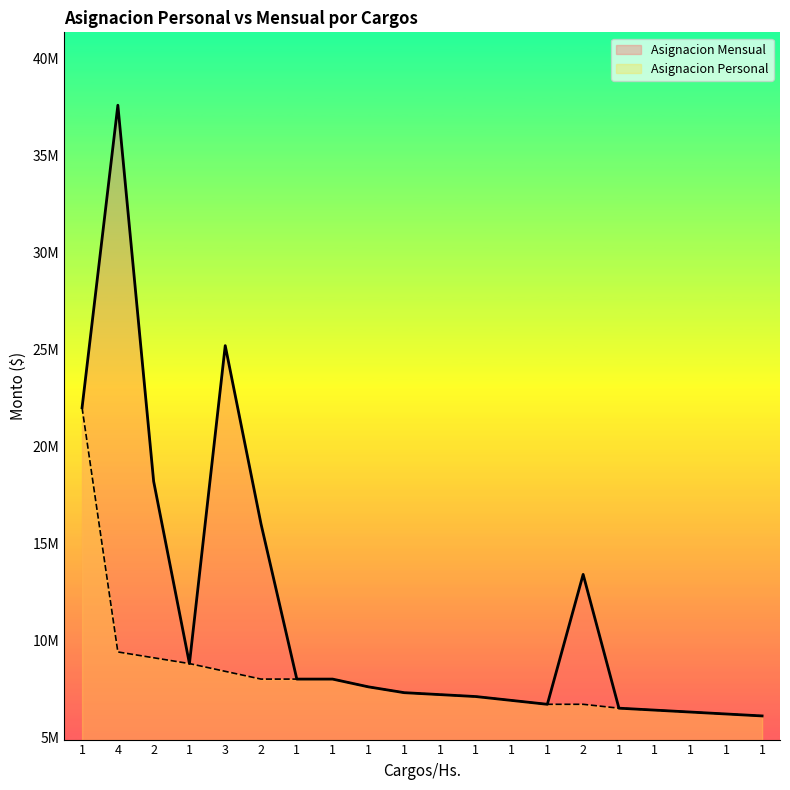

What is the highest value of the Asignacion Personal series?

22000000